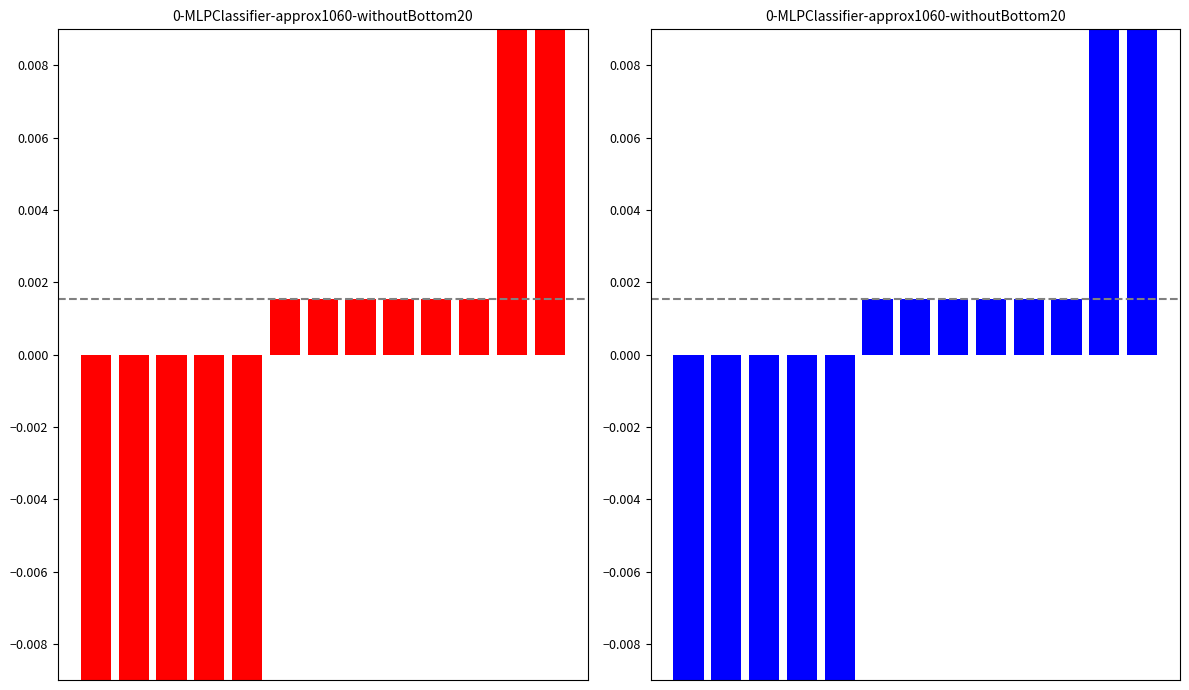

What is the difference between the maximum and minimum values?

0.1